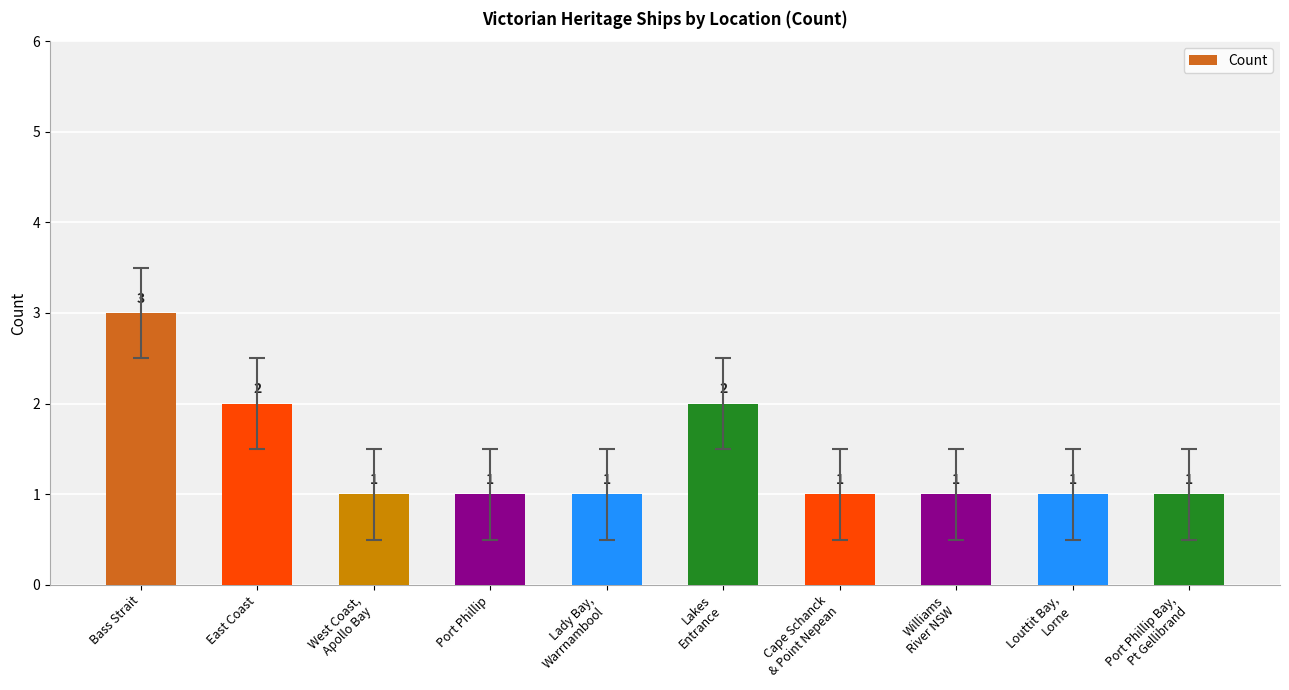

Reading right to left, list all the values displayed in this chart.

1	1	1	1	2	1	1	1	2	3